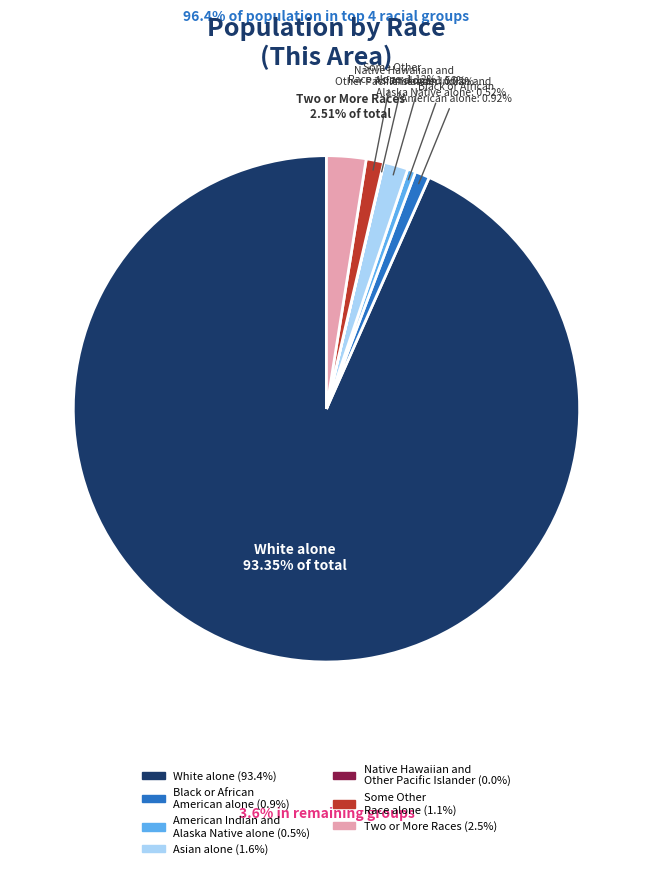

Which slice is the largest?

White alone